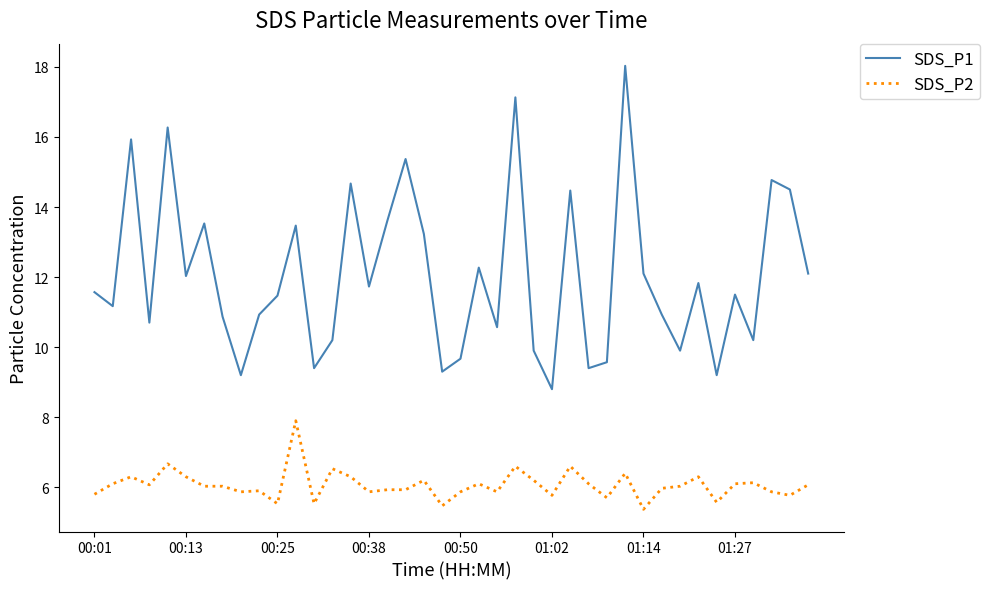

True or false: SDS_P1 and SDS_P2 intersect in this chart.

False